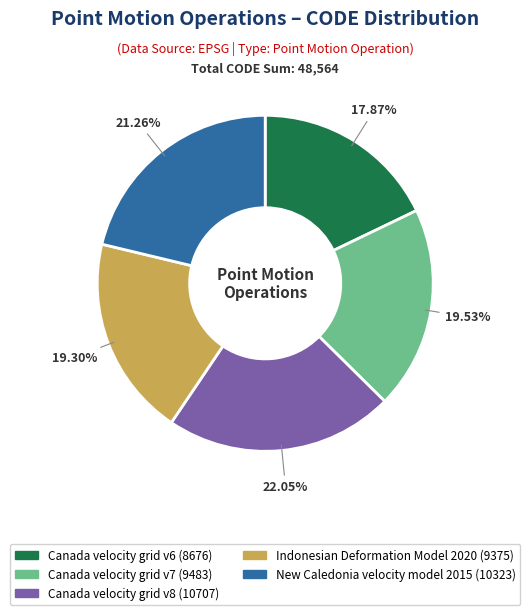

Do Canada velocity grid v7 and Canada velocity grid v6 together represent more than half of the pie?

No